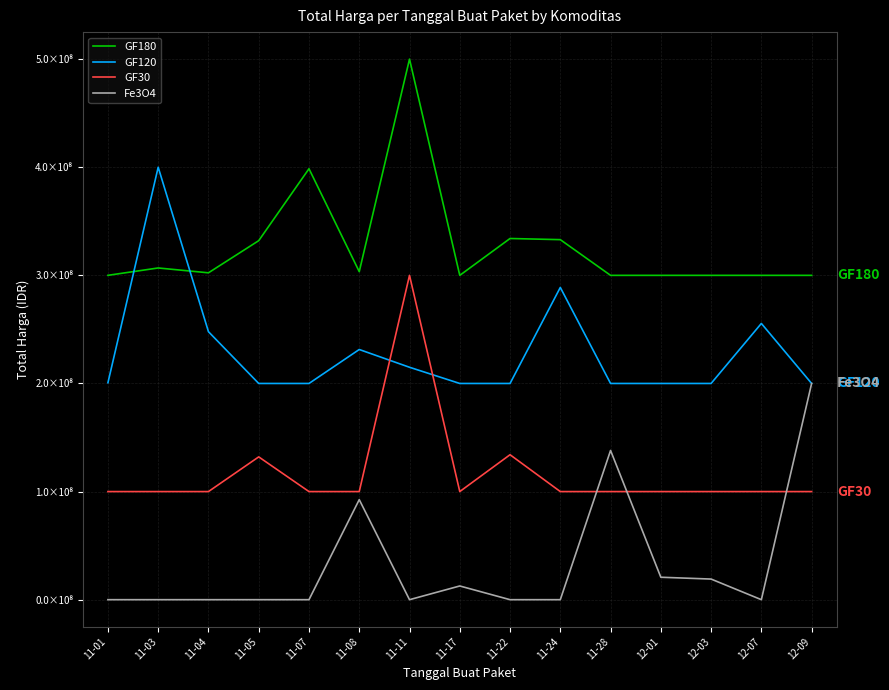

What is the highest value of the GF30 series?

300000000.0